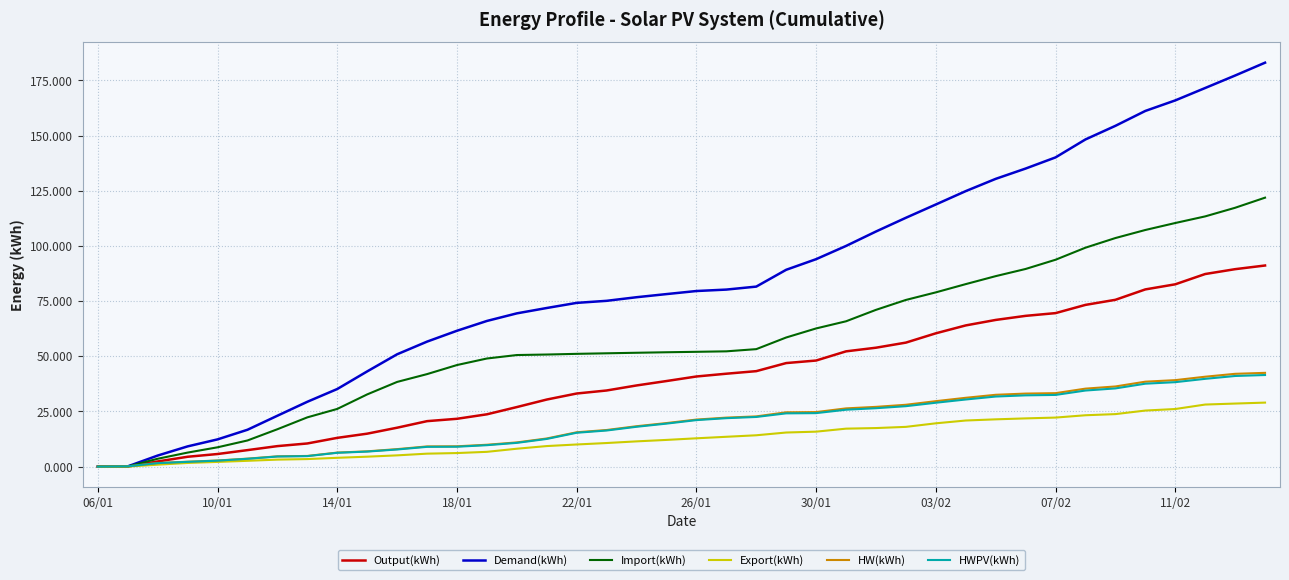

What is the maximum value shown in the chart?

183.0